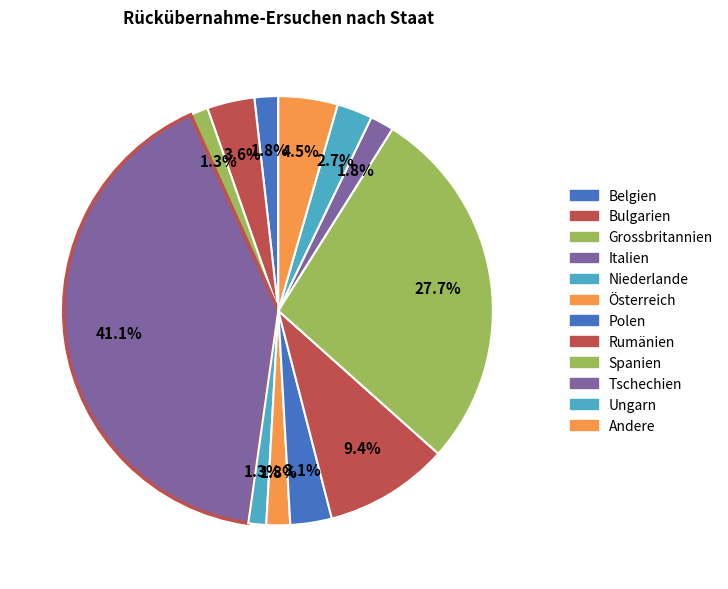

Count the number of slices in the pie.

12